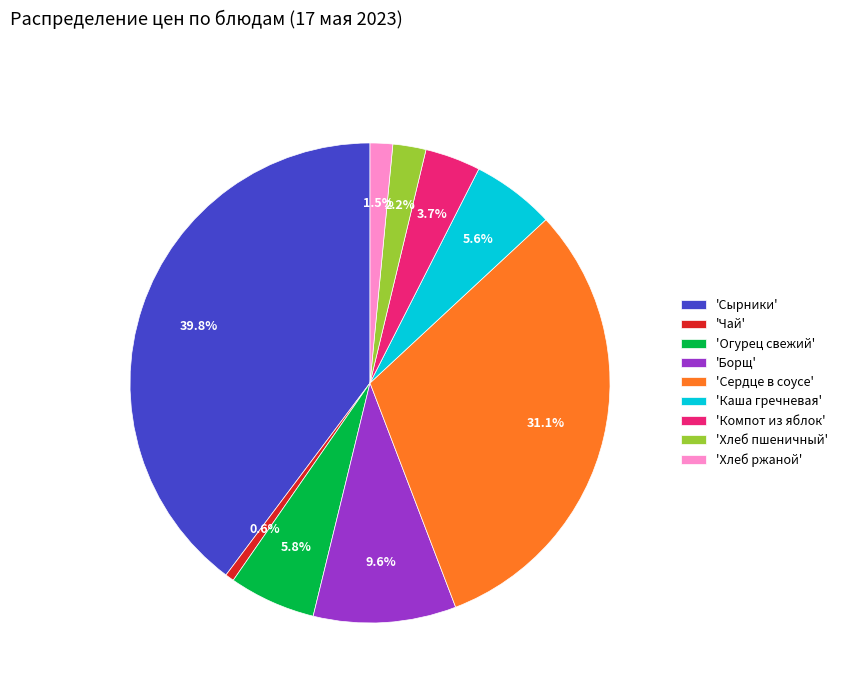

How many slices are in this pie chart?

9